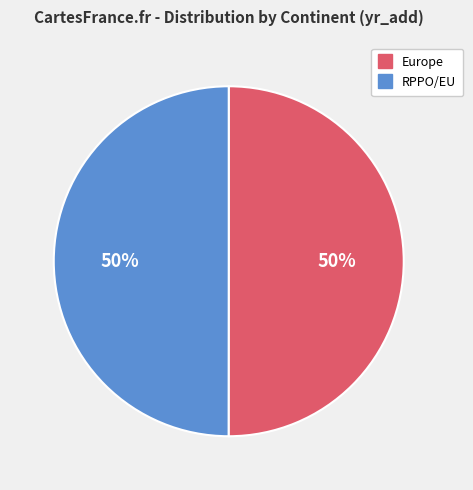

To the nearest percent, what is the combined percentage of Europe and RPPO/EU?

100%